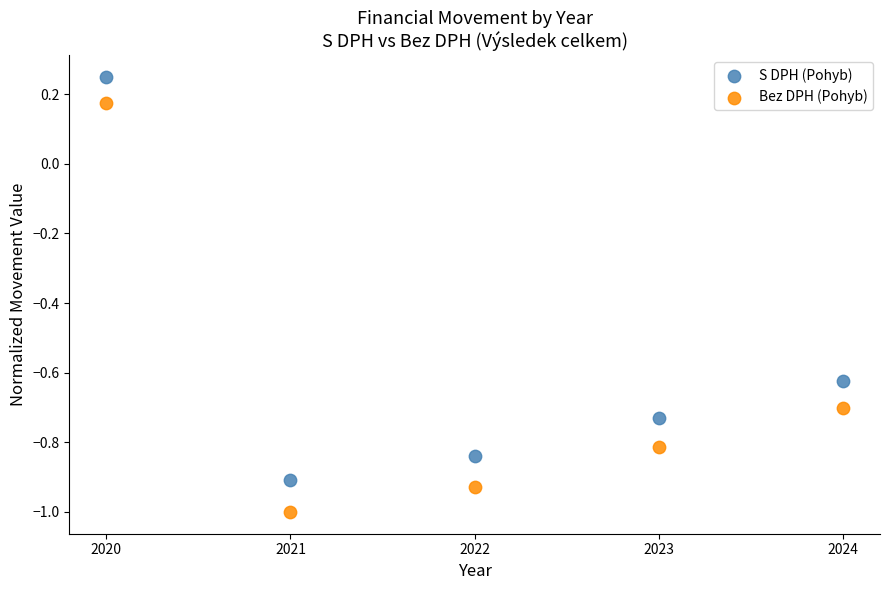

What are all the series names shown in the legend?

S DPH (Pohyb), Bez DPH (Pohyb)